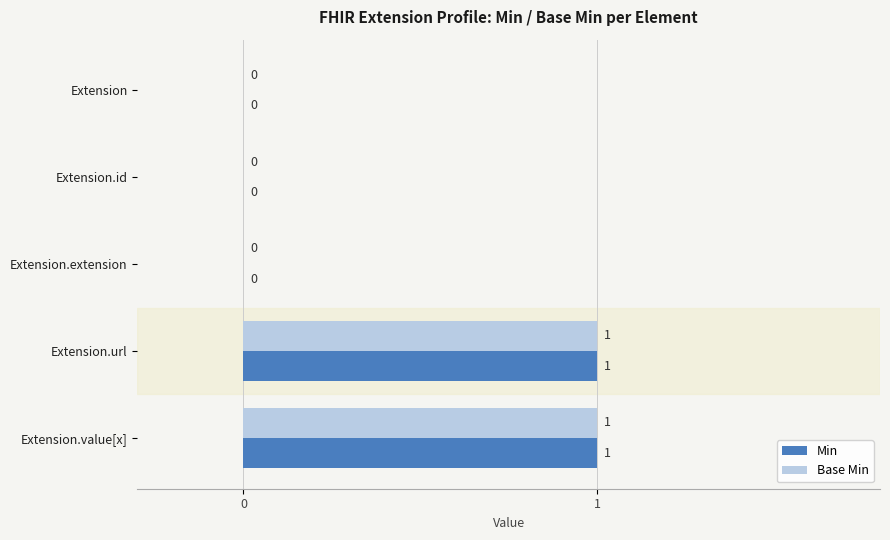

Is the value of Min at Extension.value[x] greater than the value of Base Min at Extension?

Yes